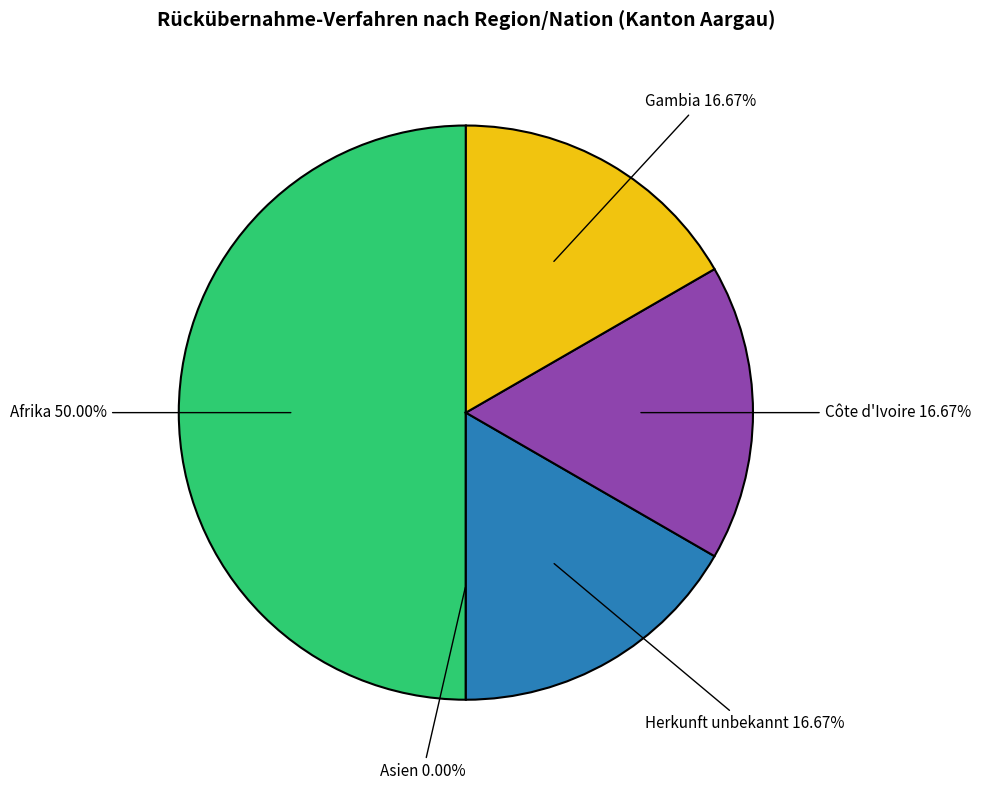

True or false: Gambia accounts for 2% of the total.

False